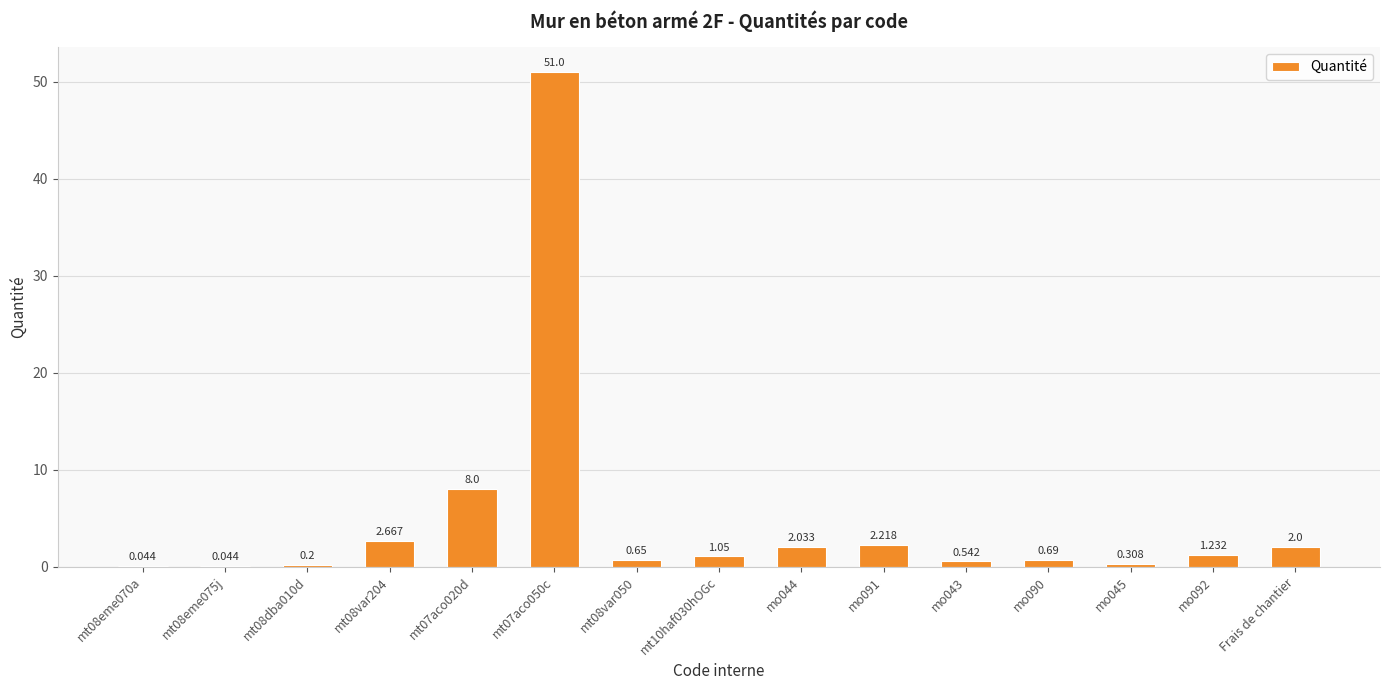

The value at mt08eme075j is 0.0. True or false?

True